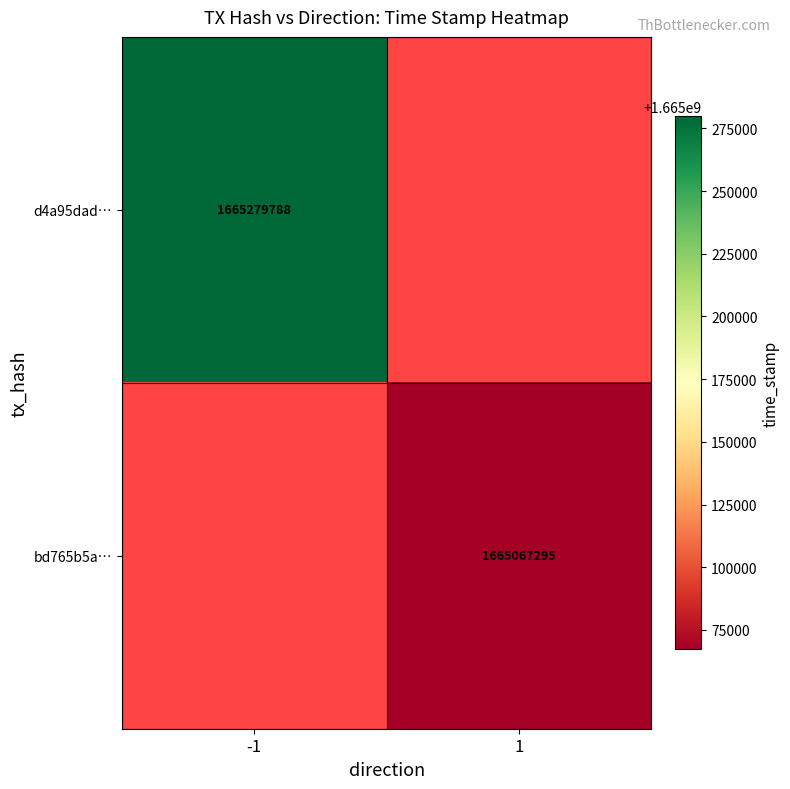

The value of d4a95dad… at -1 is 1665279788. True or false?

True